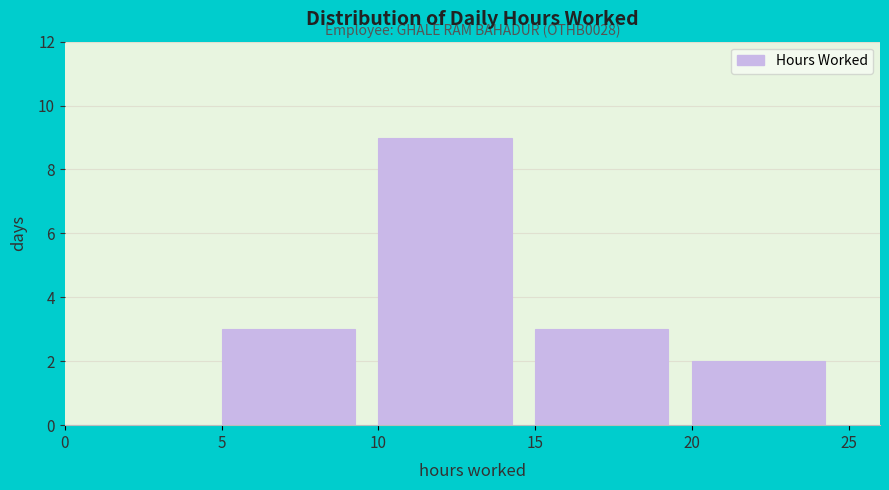

Over which range of the x-axis is the bar tallest?

10 to 15